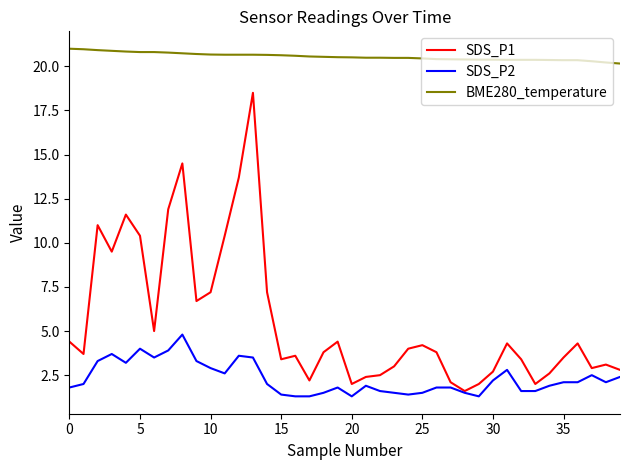

True or false: BME280_temperature and SDS_P2 cross at least once.

False